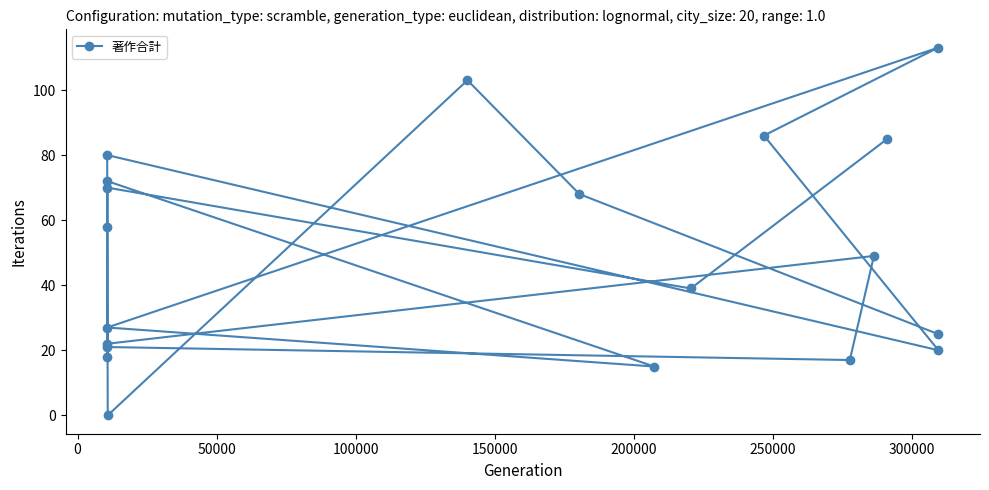

Reading right to left, transcribe all the data shown in this chart.

20	113	25	85	49	17	86	39	15	68	103	0	72	27	70	21	80	22	58	18